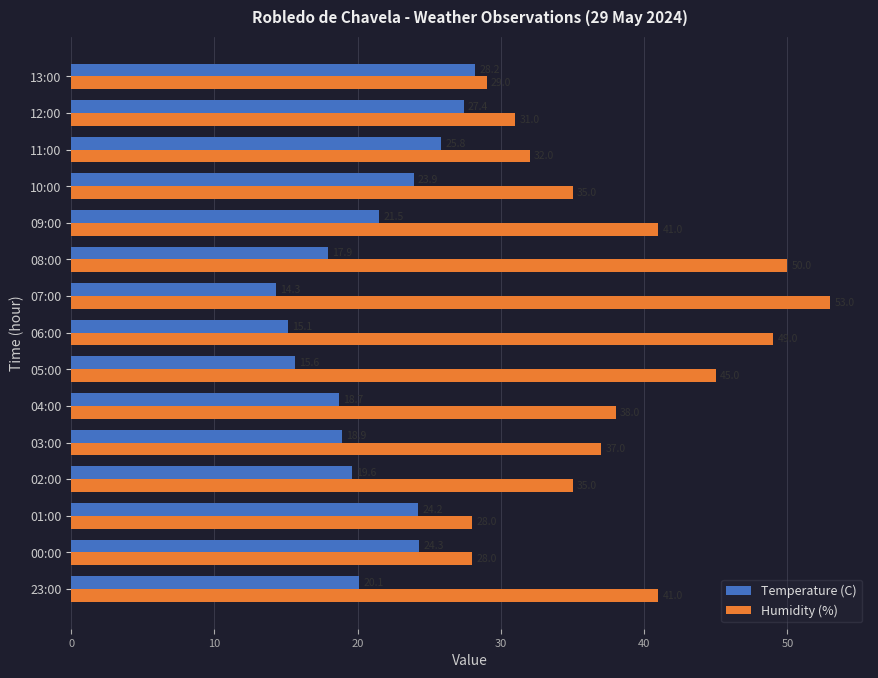

What is the maximum value shown in the chart?

53.0